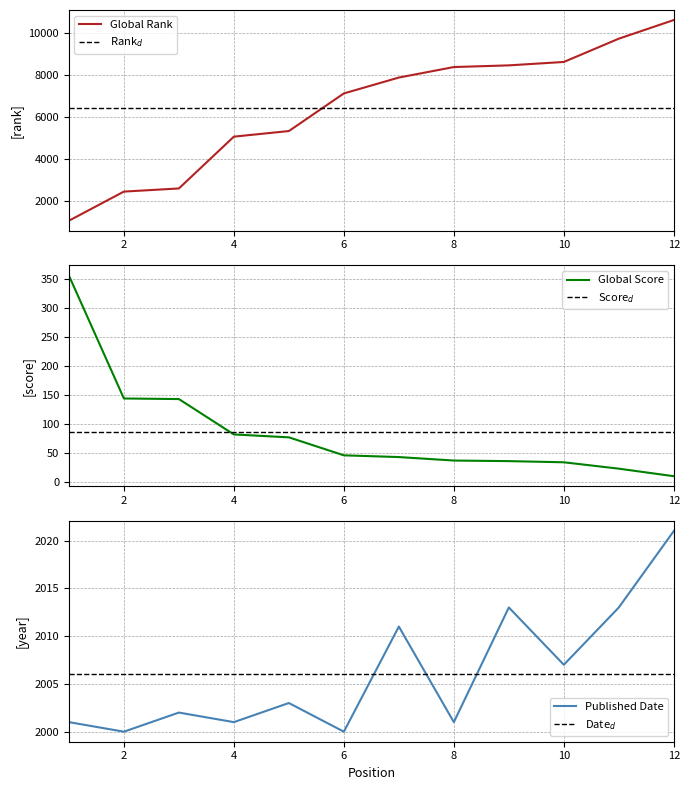

Is the value of Rank$_d$ at 4 greater than the value of Published Date at 2?

Yes